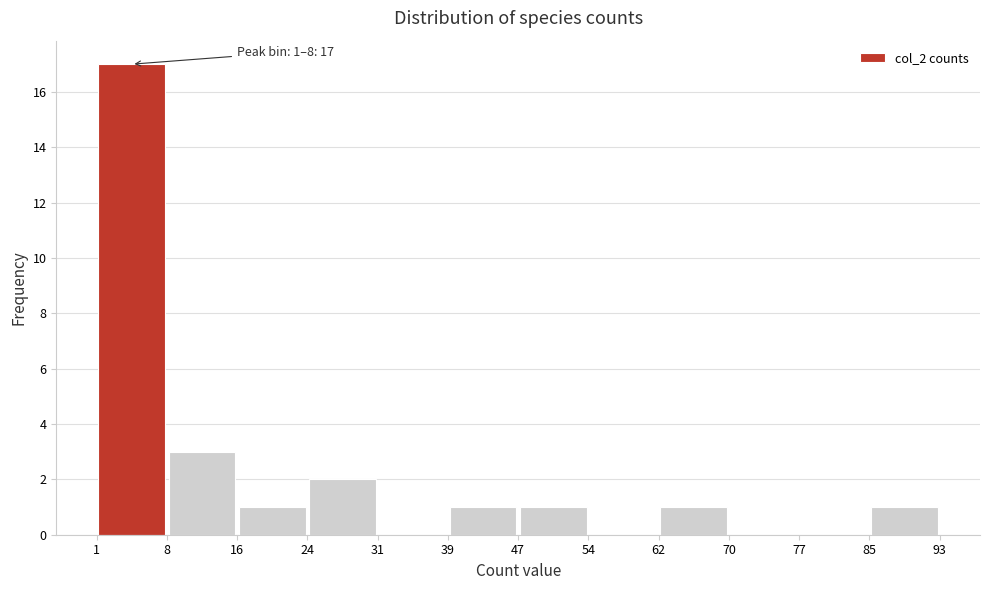

Over which range of the x-axis is the bar tallest?

1 to 8